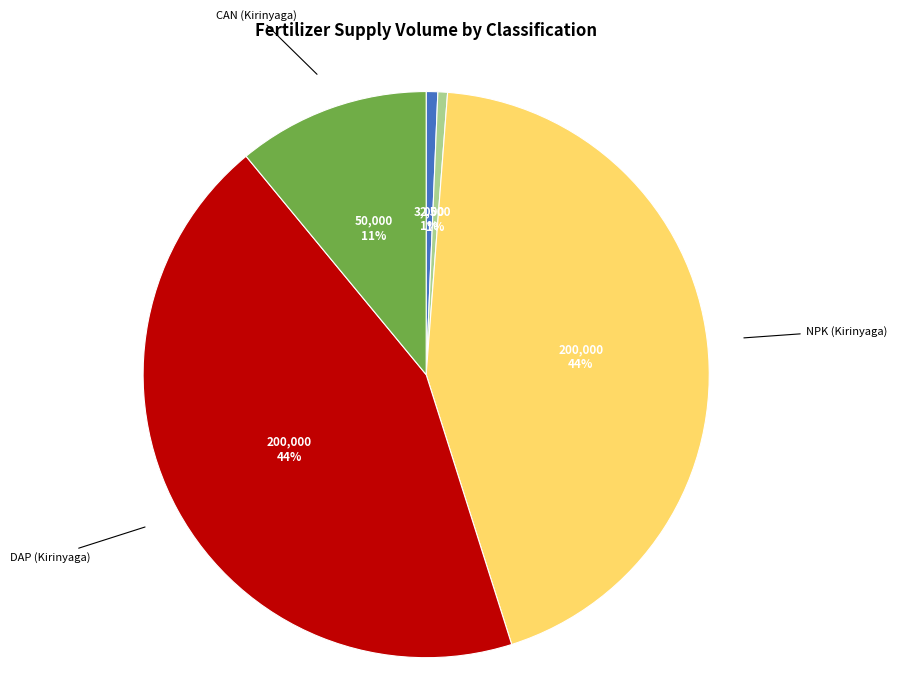

What is the ratio of the value at DAP (Kirinyaga) to the value at NPK (Kirinyaga)?

1.0